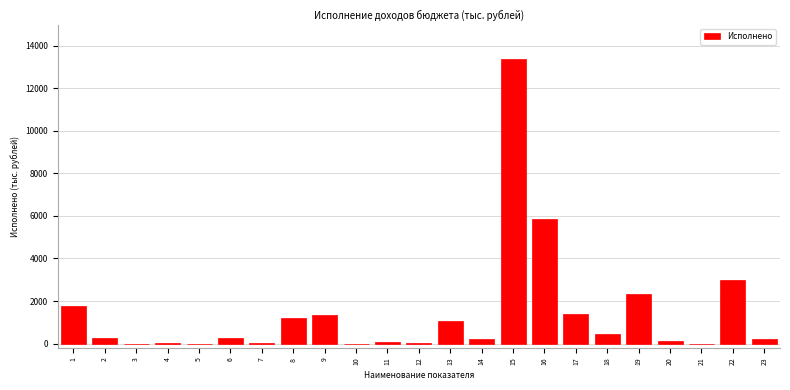

What is the maximum value shown in the chart?

13373.7